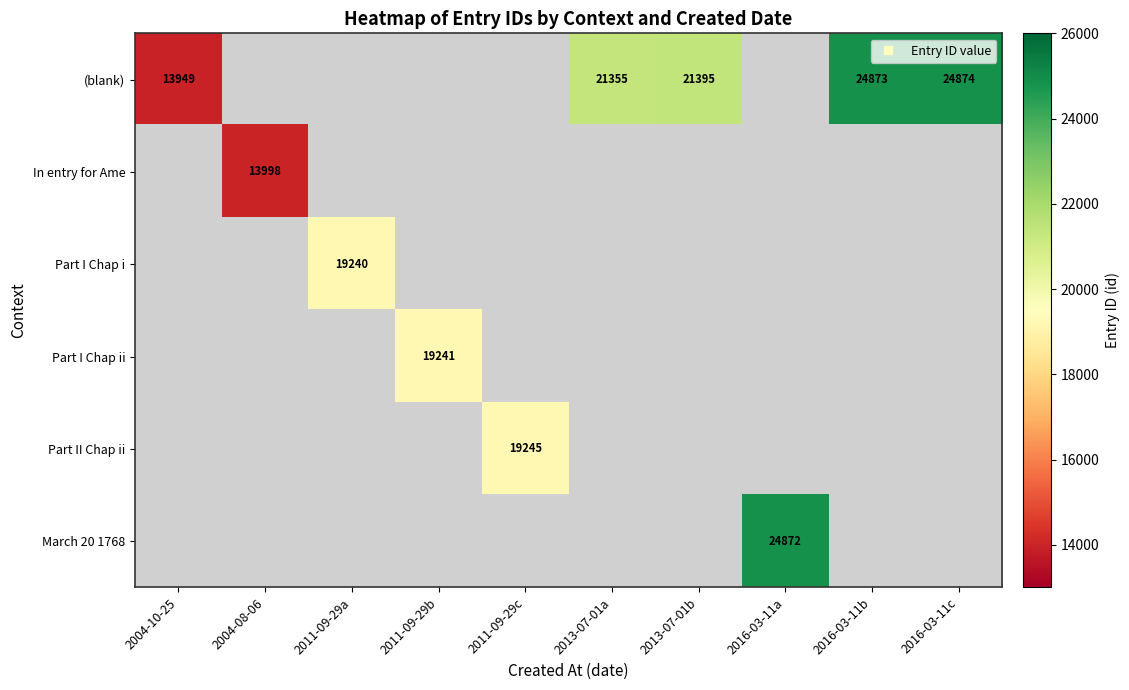

Which series has the widest spread of values?

(blank)